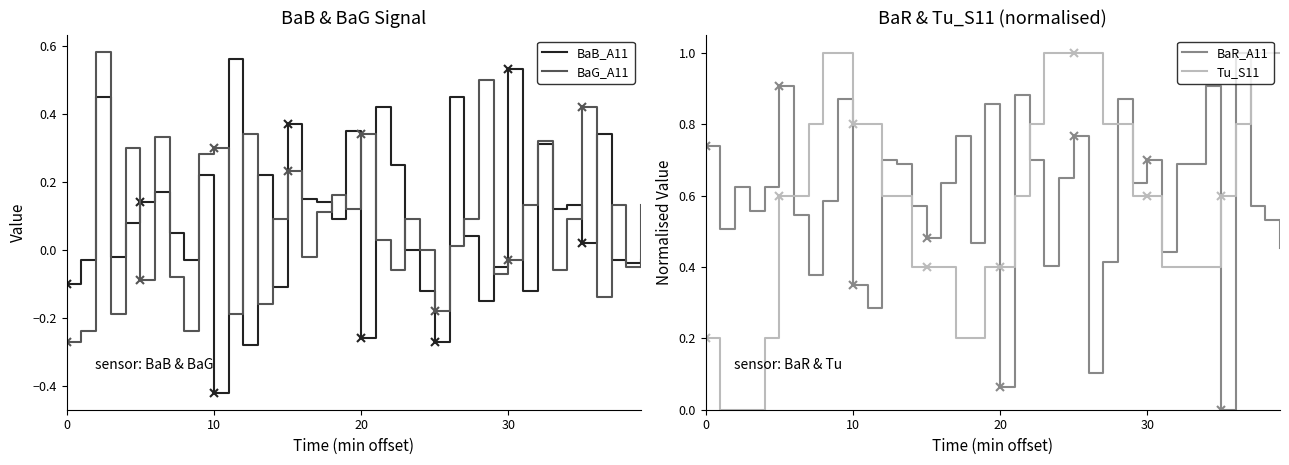

What is the maximum value for Tu_S11?

1.0